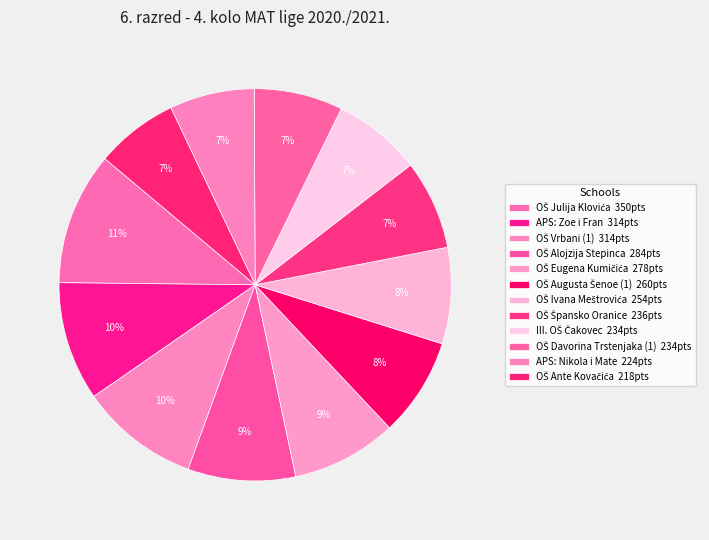

Is there a majority slice in this chart?

No